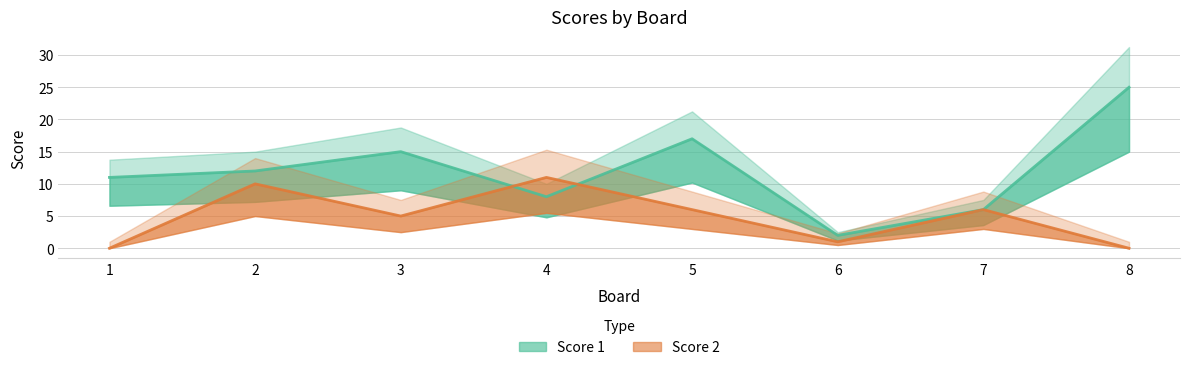

Is it true that Score 2 equals 10 at 2?

True